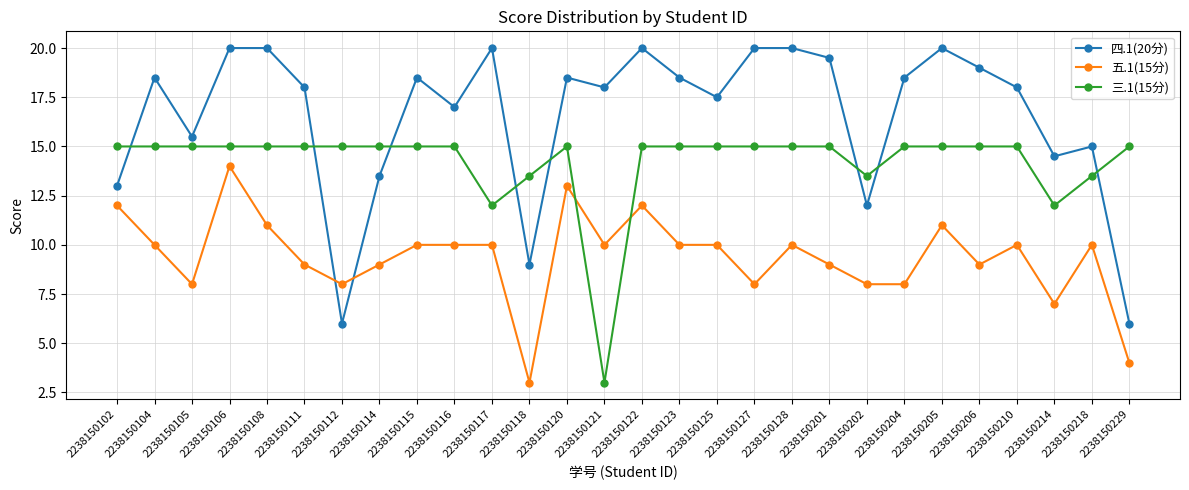

What is the value of the 五.1(15分) point at the 22nd from the left?

8.0